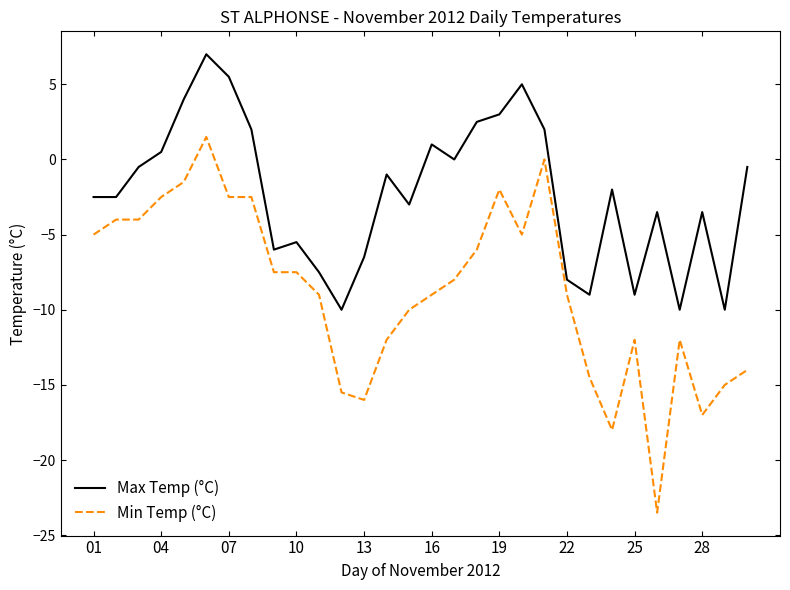

What is the highest value of the Max Temp (°C) series?

7.0